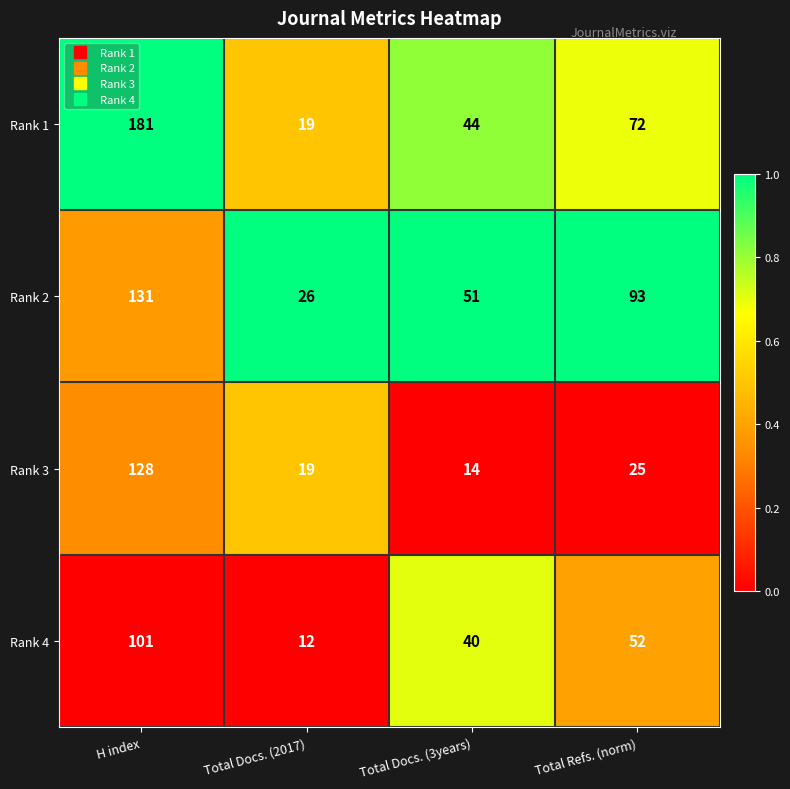

What is the difference between the highest and lowest values at Total Docs. (3years)?

37